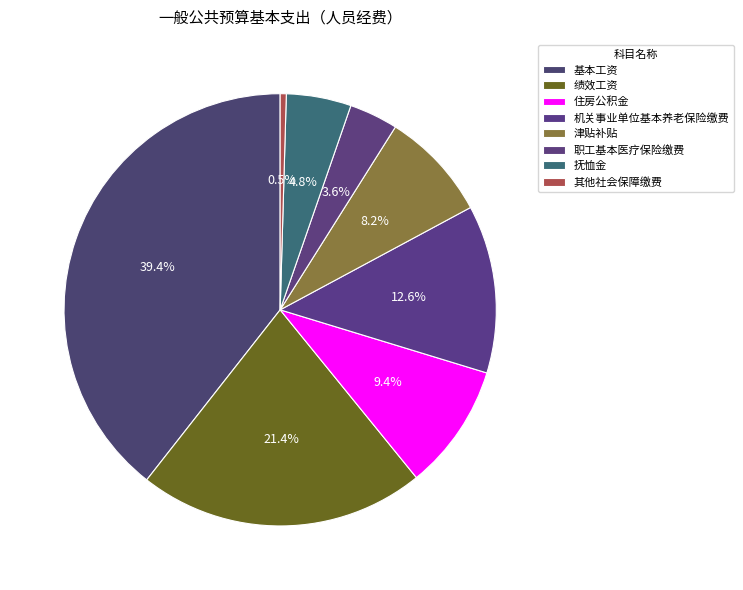

What percentage do 职工基本医疗保险缴费 and 津贴补贴 together represent?

11.8%